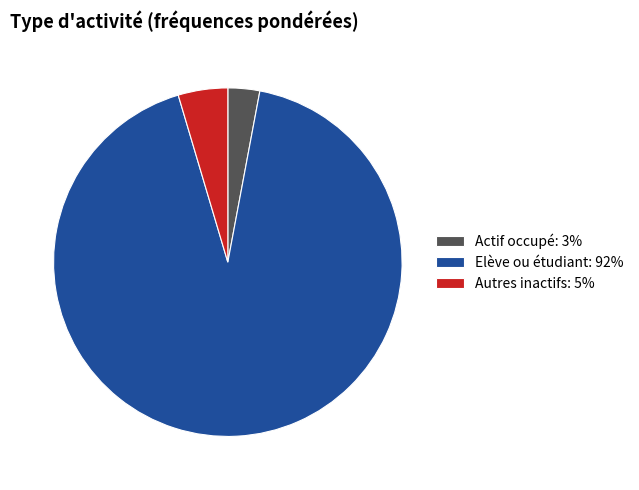

Count the number of slices in the pie.

3